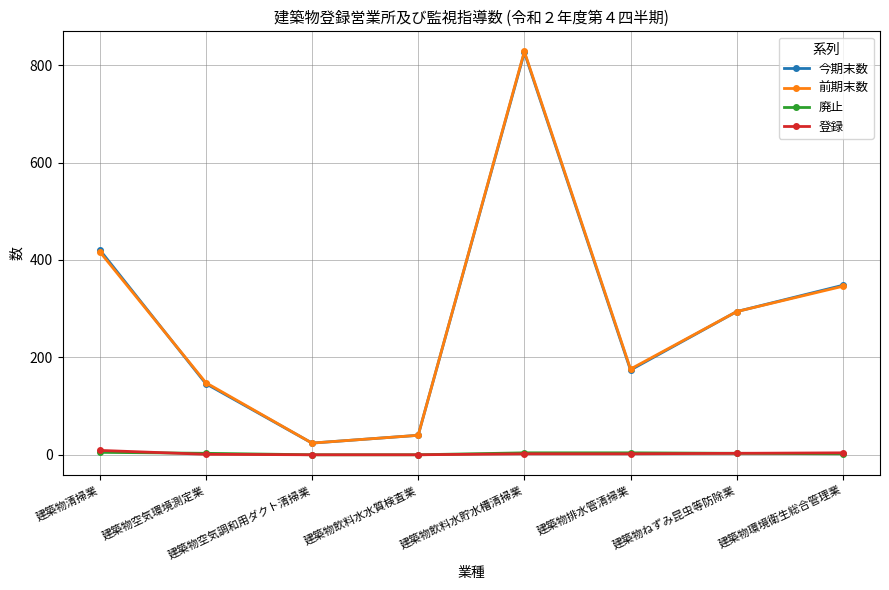

True or false: 登録 and 今期末数 intersect in this chart.

False